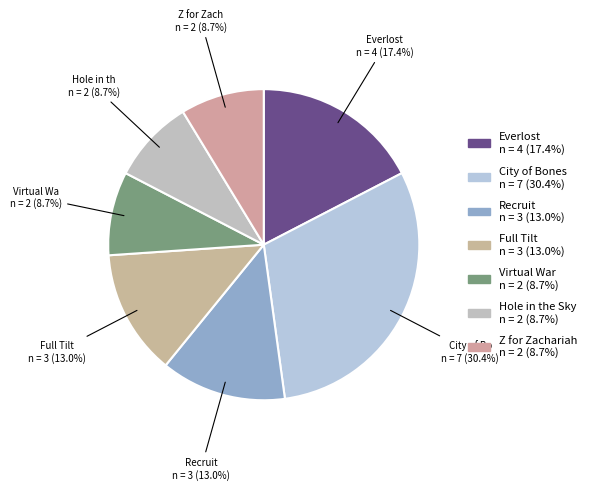

Approximately how many times larger is the value at Full Tilt compared to Hole in the Sky?

1.5